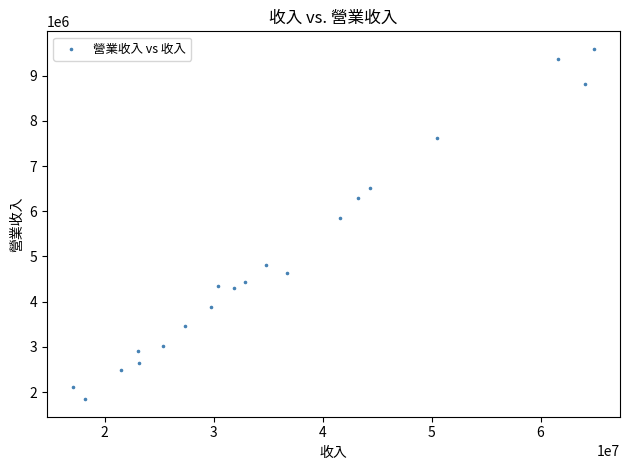

What is the range of X values (max minus min)?

47802044